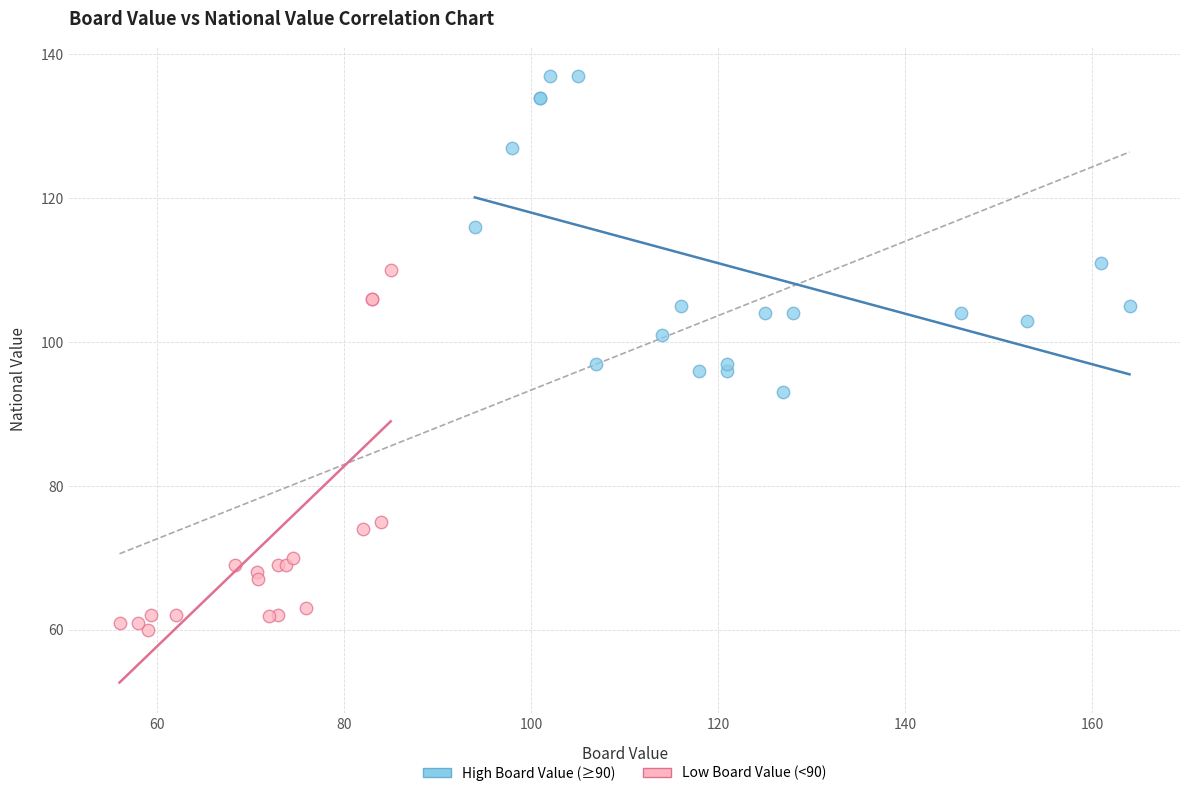

Which series reaches the maximum Y coordinate?

High Board Value (≥90)